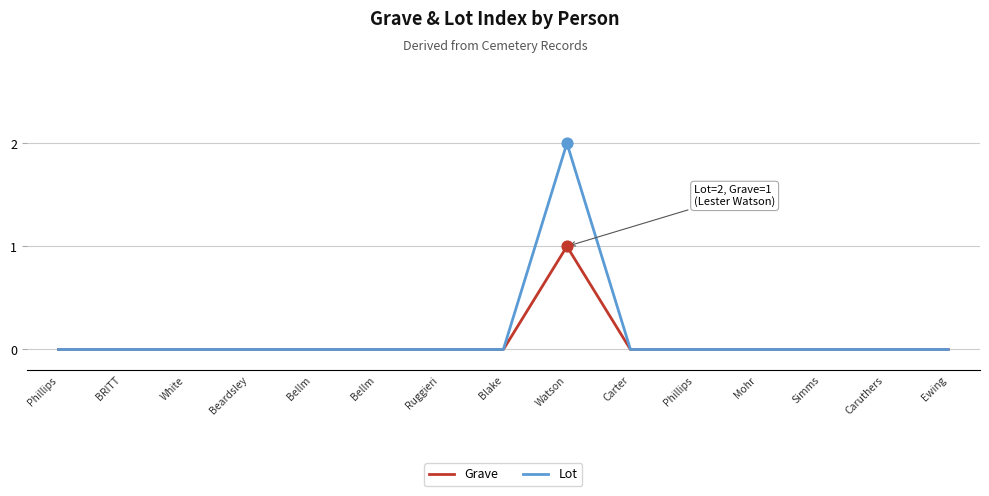

Is the value of Grave at Ruggieri greater than the value of Lot at Bellm?

No